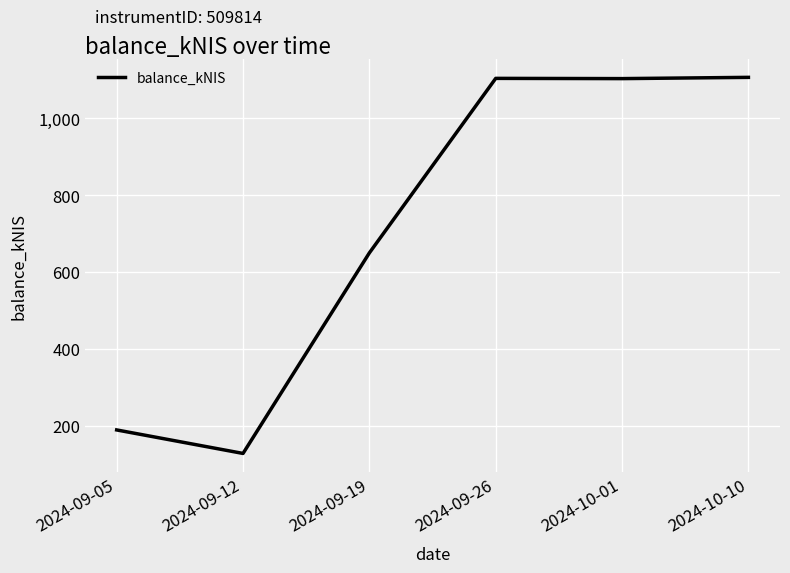

Where is the data nearest to the value 616?

2024-09-19